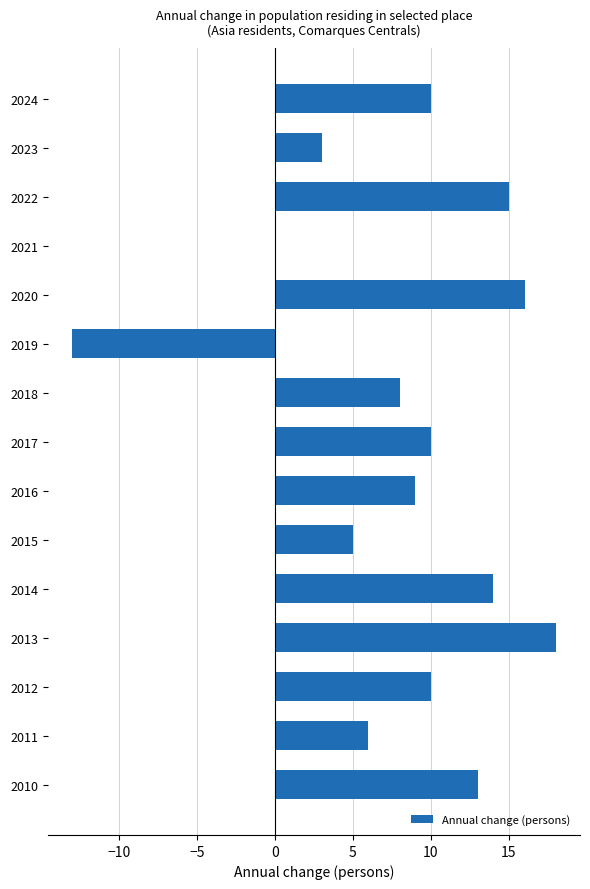

What is the average value?

8